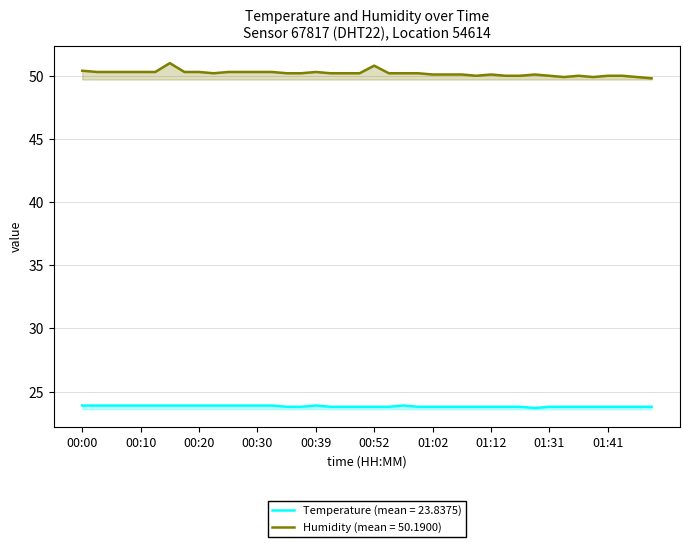

Where is temperature nearest to the value 23?

01:25